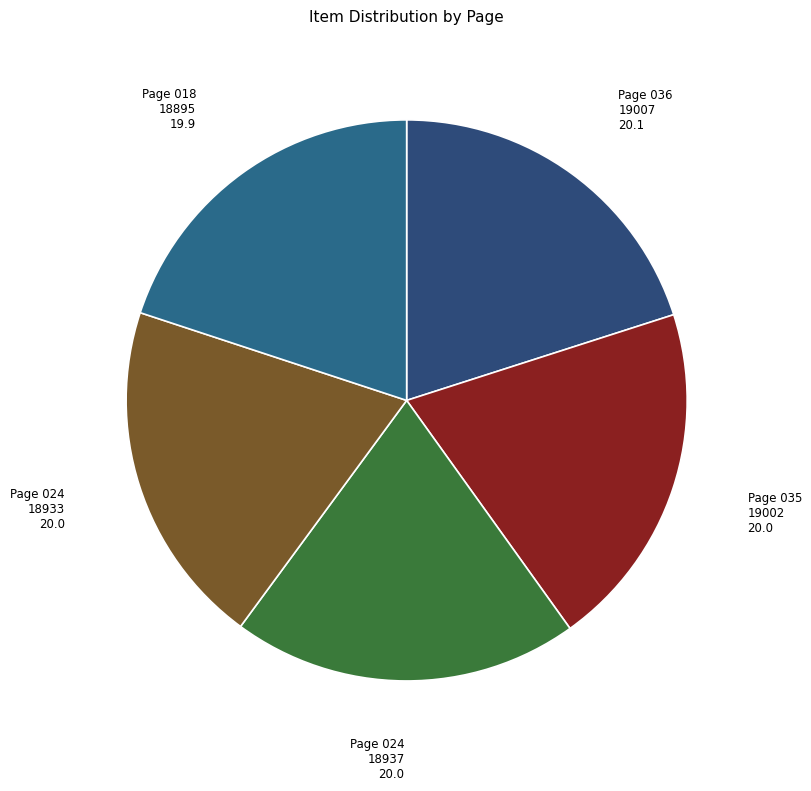

Approximately how many times larger is the value at Page 024 18933 compared to Page 018 18895?

1.0